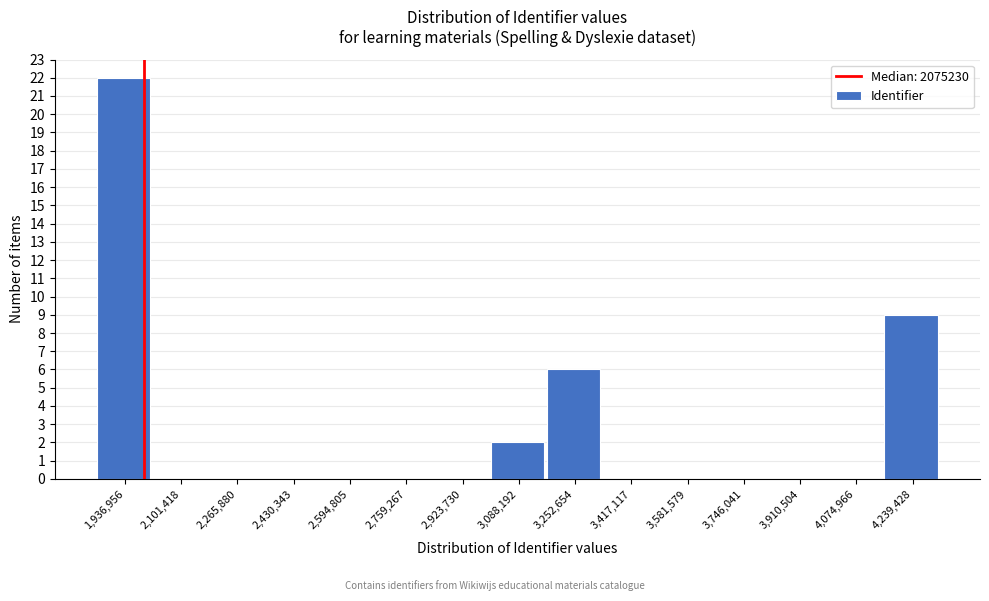

Reading left to right, list all the values displayed in this chart.

1,936,956=22	2,101,418=0	2,265,880=0	2,430,343=0	2,594,805=0	2,759,267=0	2,923,730=0	3,088,192=2	3,252,654=6	3,417,117=0	3,581,579=0	3,746,041=0	3,910,504=0	4,074,966=0	4,239,428=9